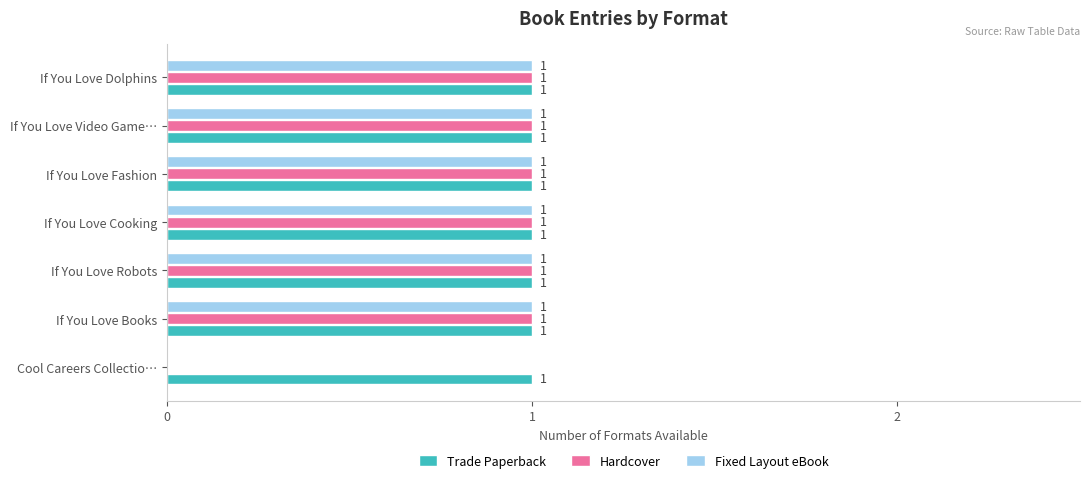

What are all the series names shown in the legend?

Trade Paperback, Hardcover, Fixed Layout eBook